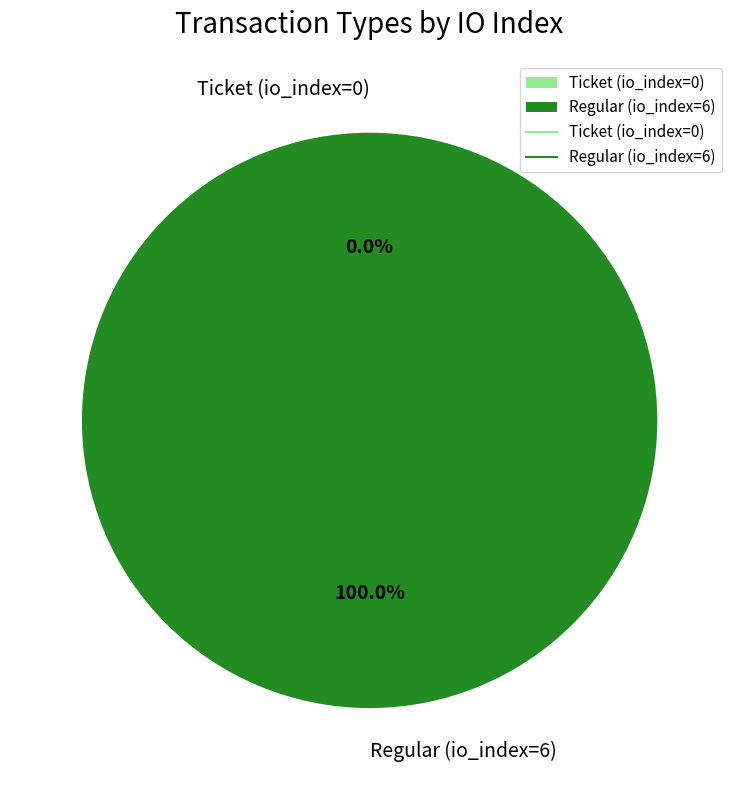

To the nearest percent, what portion does Regular (io_index=6) represent?

100%